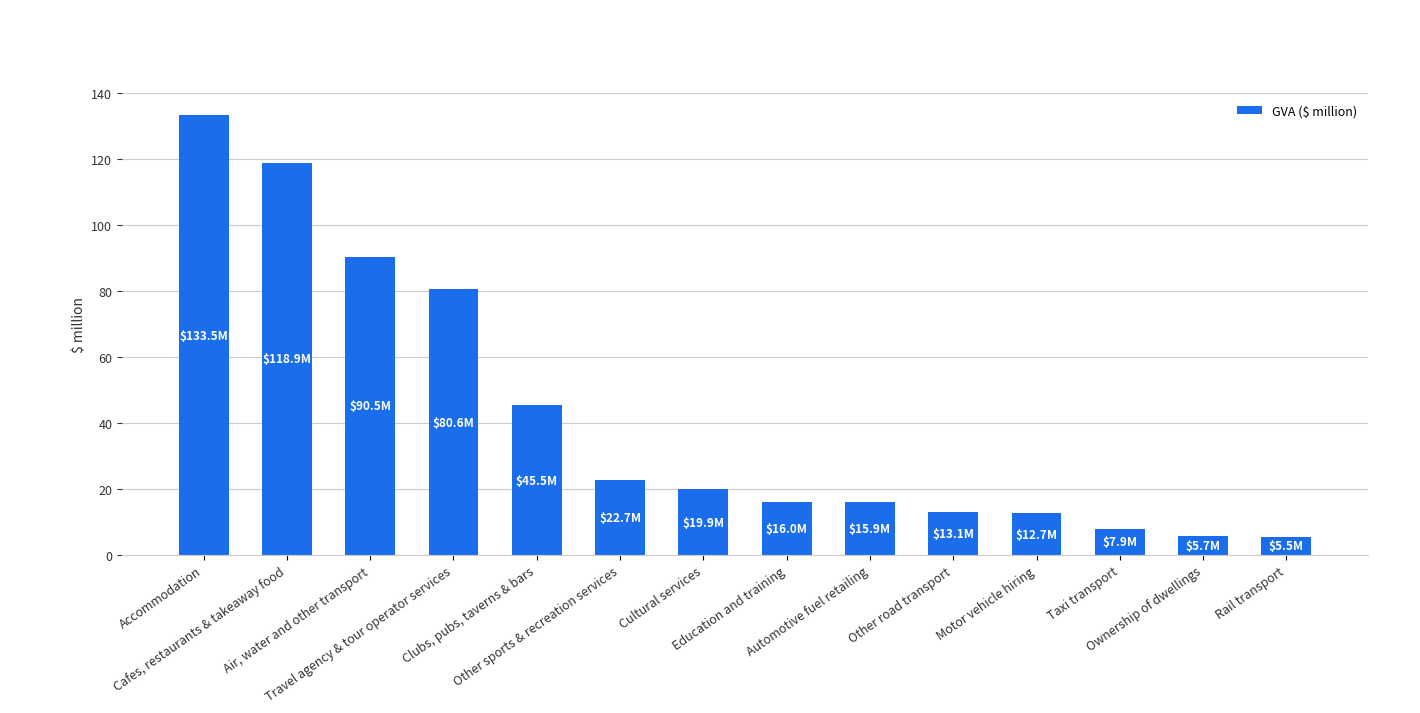

How many values exceed 19?

7